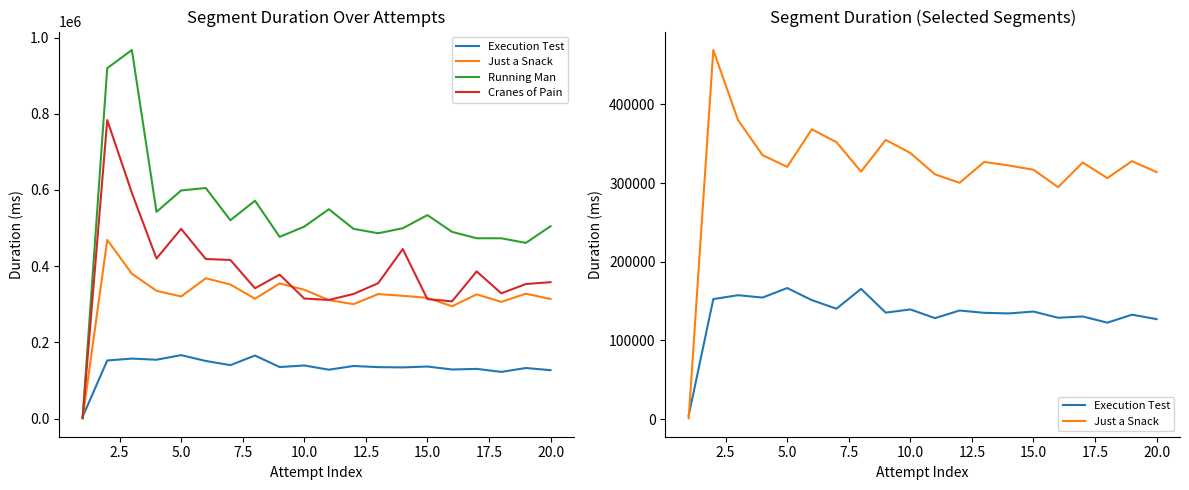

Which has a higher value, 12 or 10?

12